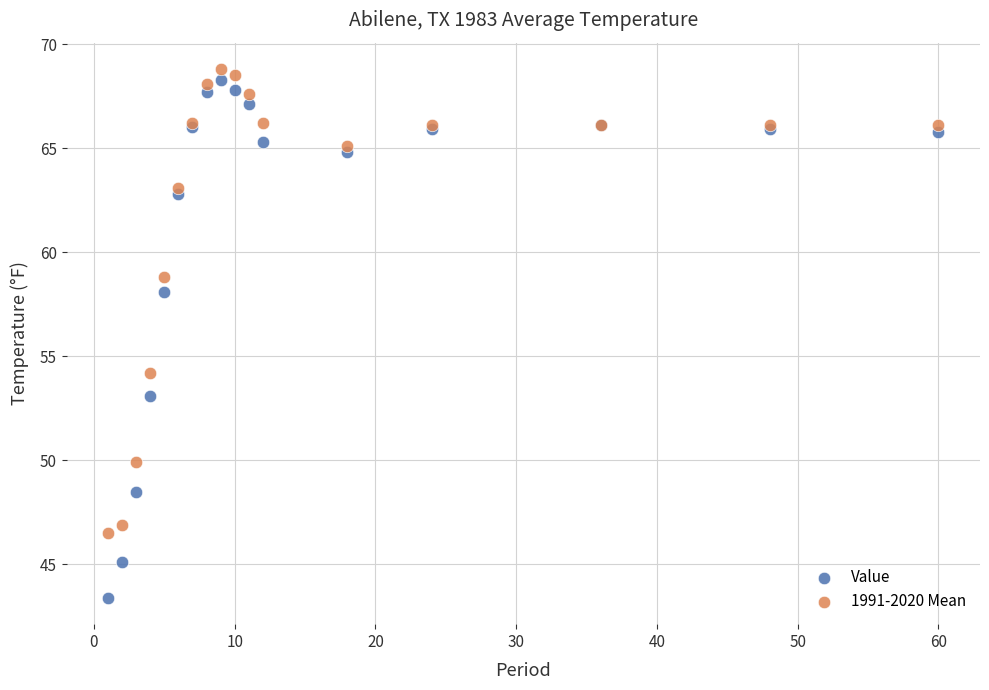

Which series reaches the minimum Y coordinate?

Value